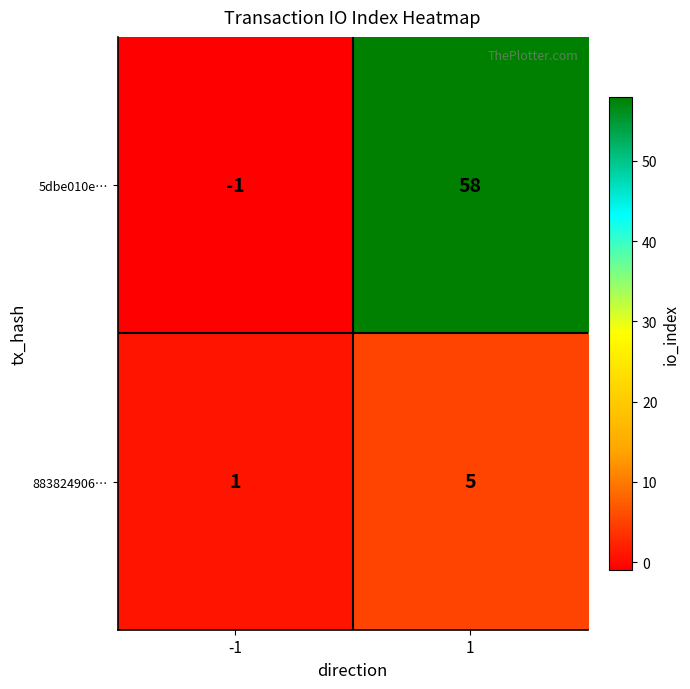

What is the sum of all 883824906… values?

6